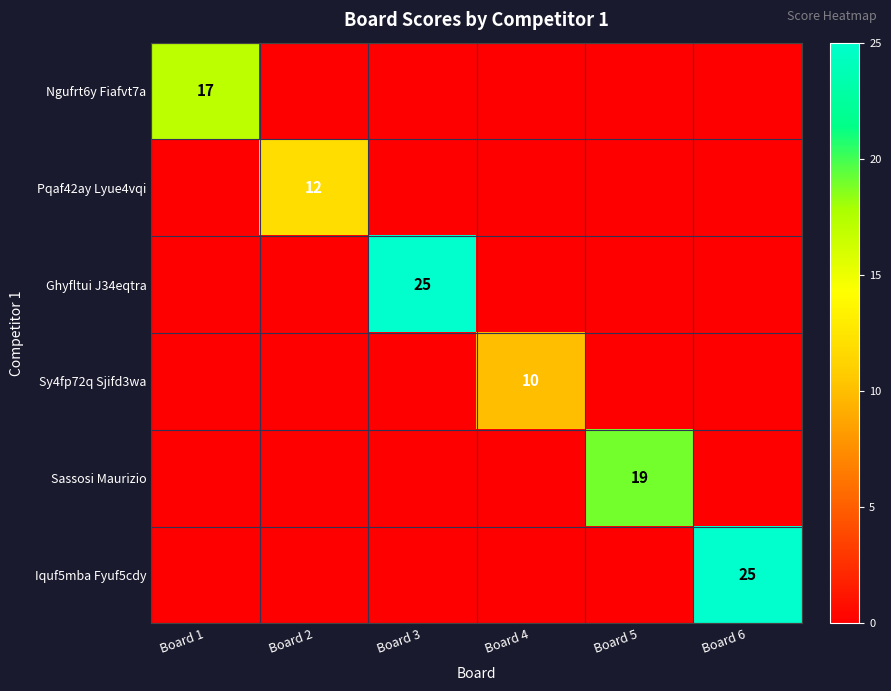

The value of Sassosi Maurizio at Board 5 is 19. True or false?

True